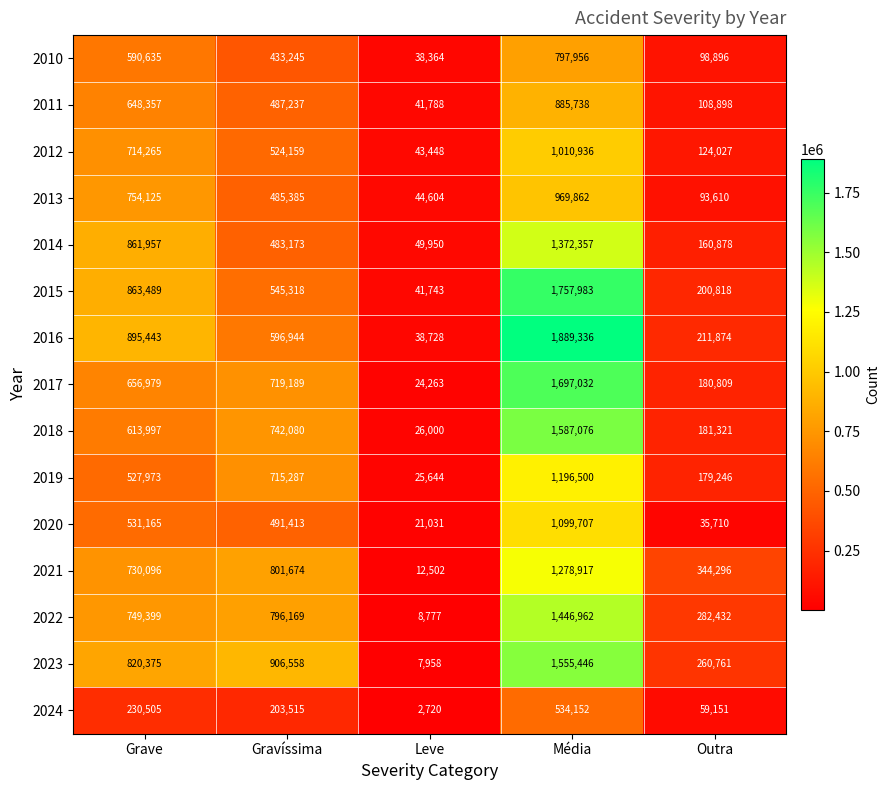

At which category does the chart reach its minimum across all series?

Leve